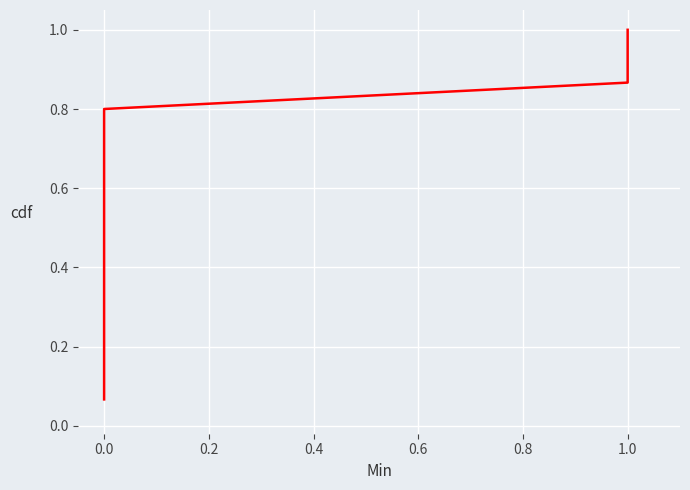

Reading left to right, what are all the values shown in this chart?

0.1	0.1	0.2	0.3	0.3	0.4	0.5	0.5	0.6	0.7	0.7	0.8	0.9	0.9	1.0